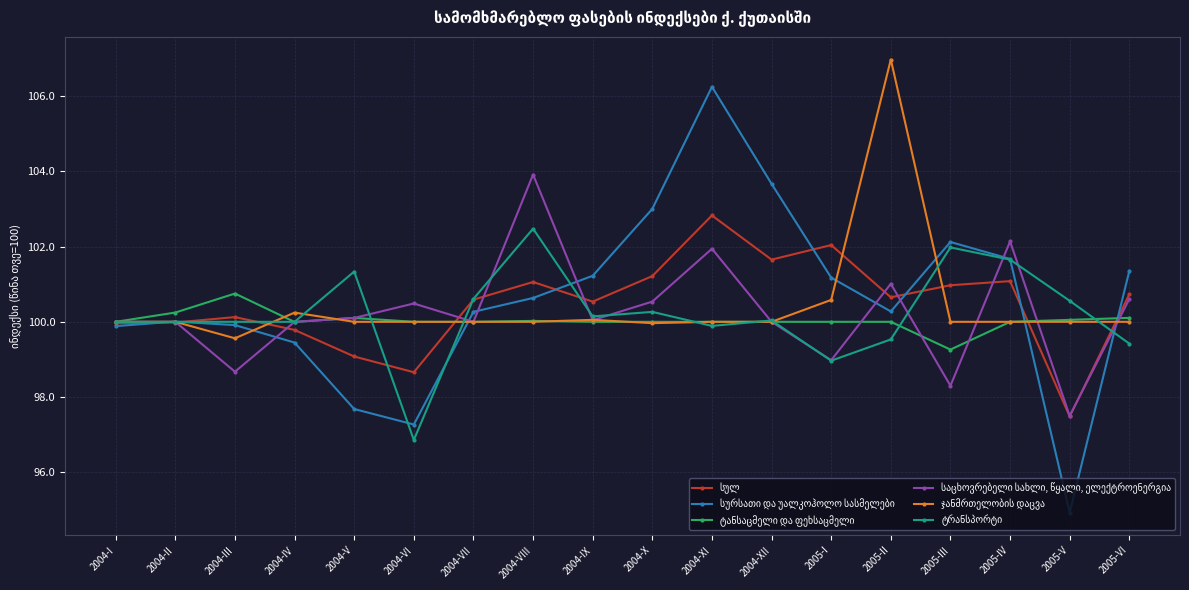

At which category is the sum across all series the highest?

2004-XI